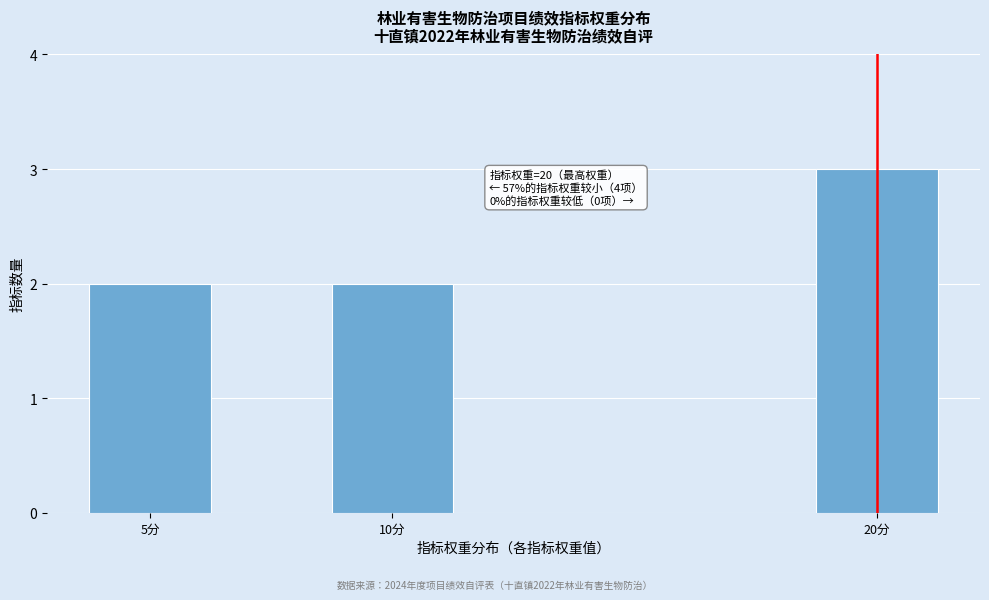

Reading left to right, list all the values displayed in this chart.

2	2	3